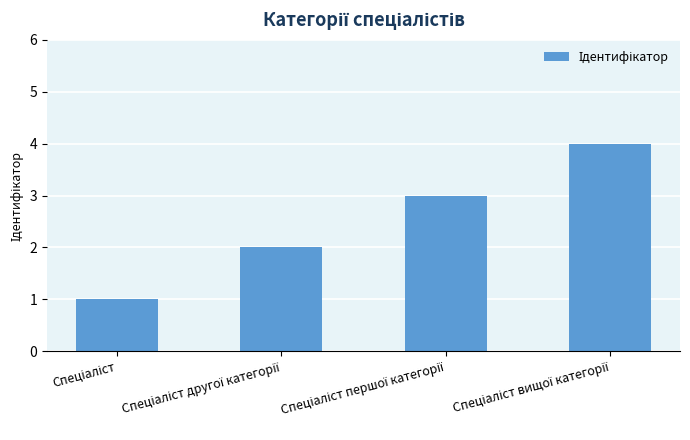

What is the difference between the maximum and minimum values?

3